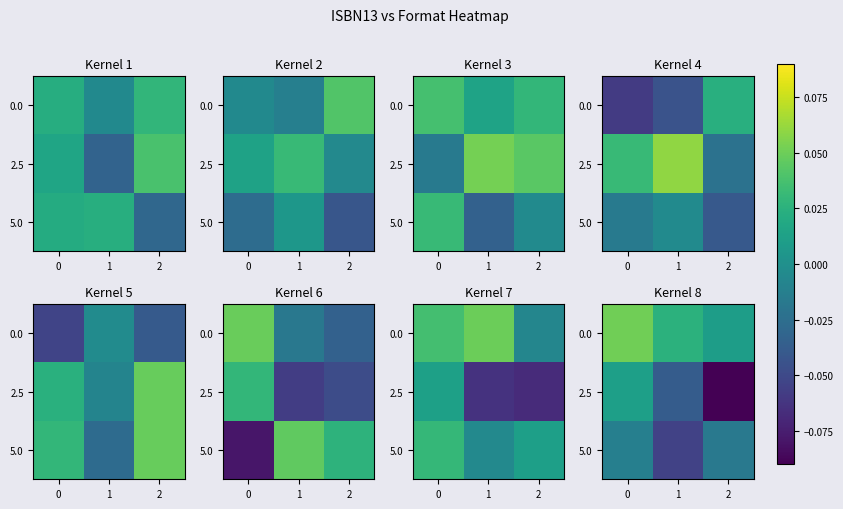

Rank the series by their maximum value, from highest to lowest.

0.0, 2.5, 5.0